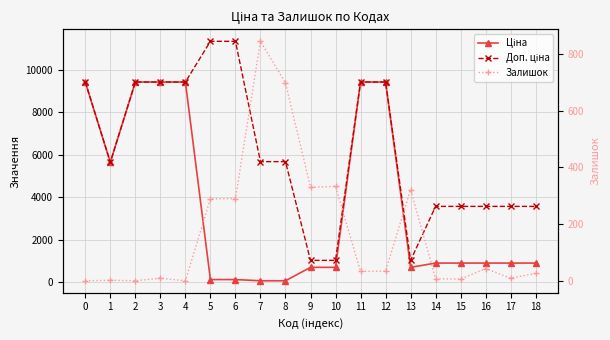

What is the value of the Доп. ціна point at the 5th from the left?

9416.9